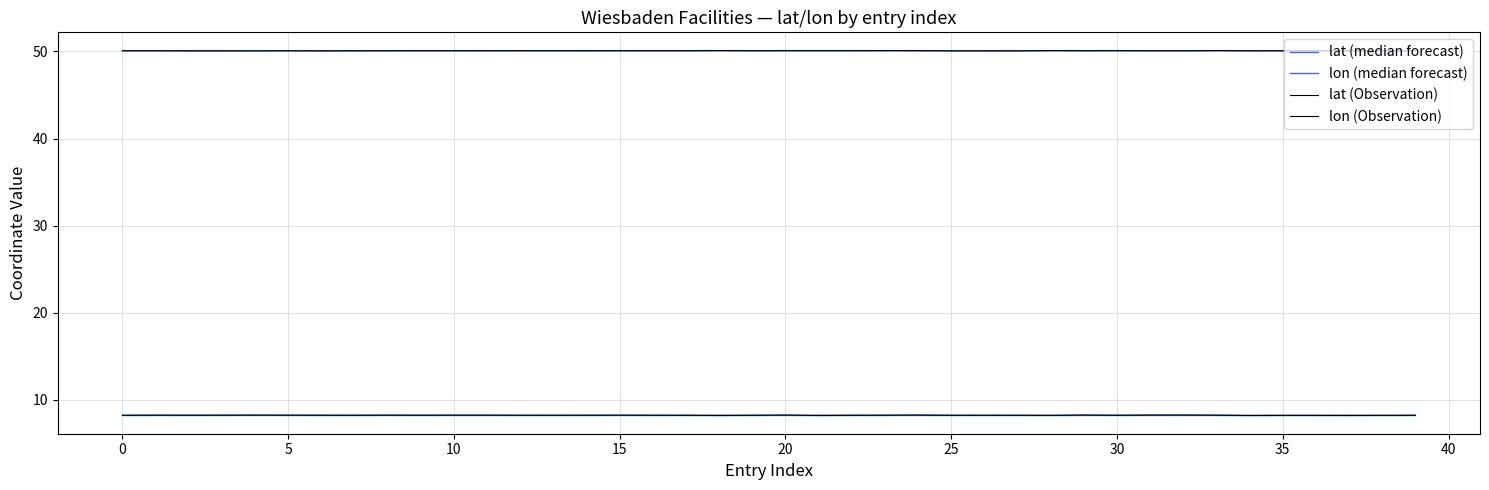

Which series has the widest spread of values?

lon (Observation)